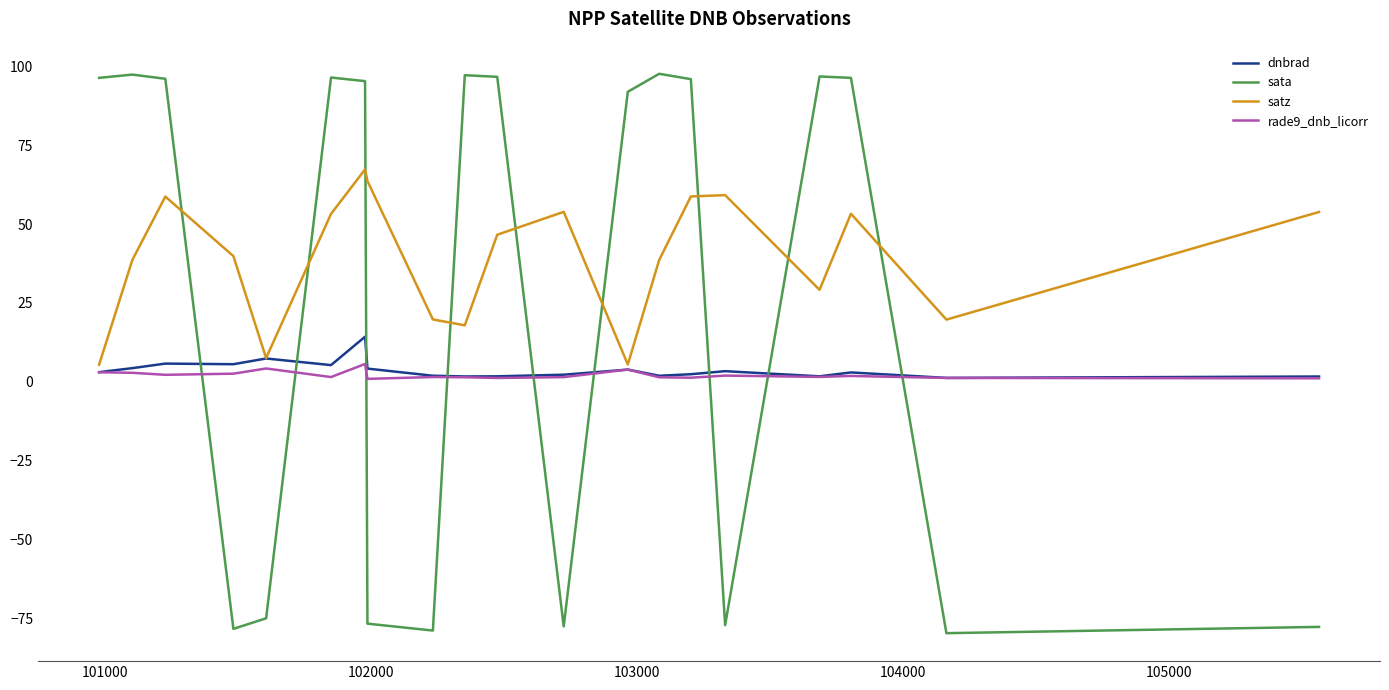

After their last crossing, which series has the higher values: sata or satz?

satz